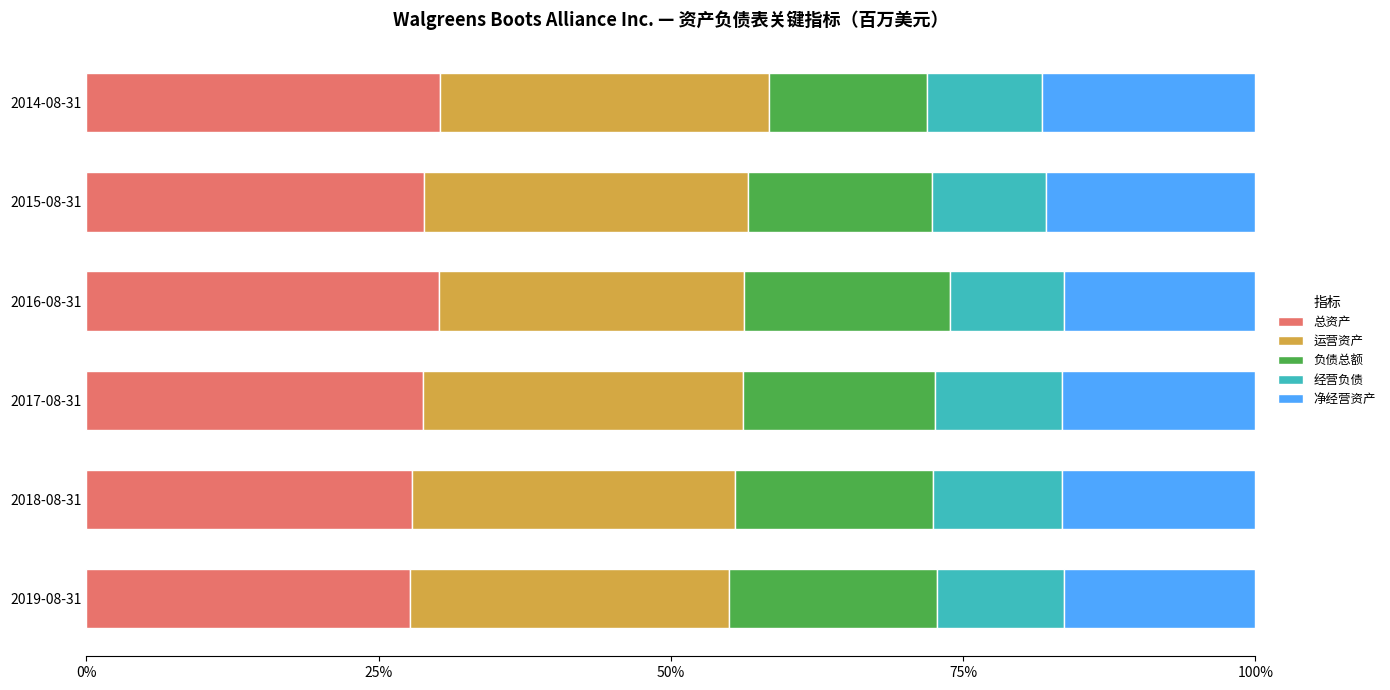

What is the sum of all 总资产 values?

173.7